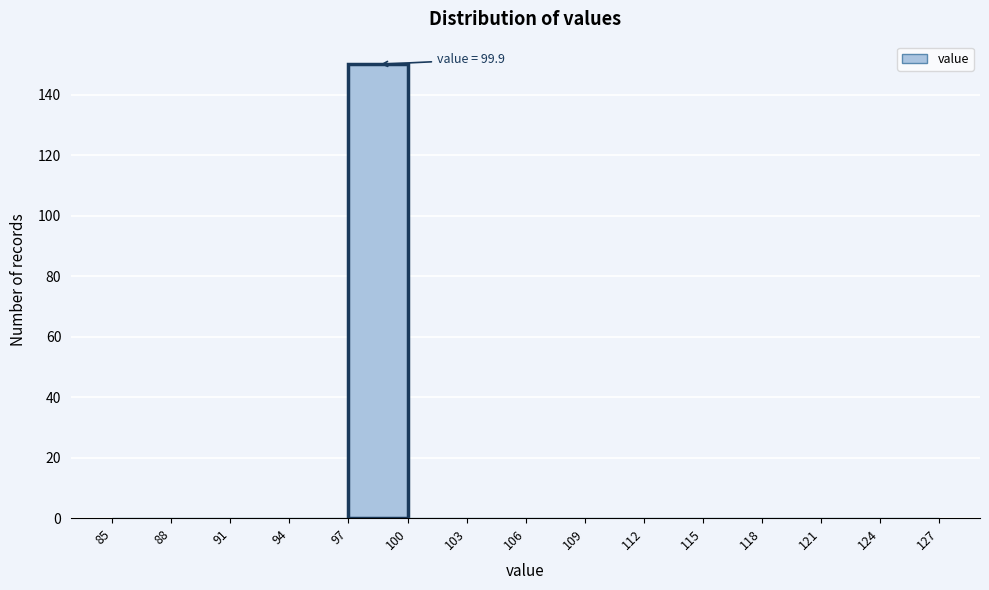

Which range on the x-axis has the tallest bar?

97 to 100